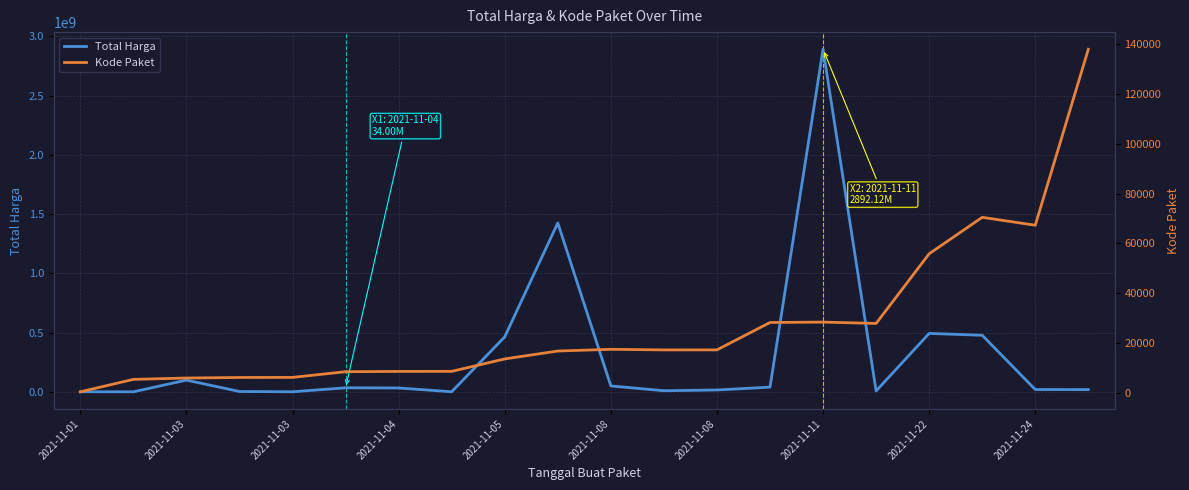

Count the number of categories in the chart.

20